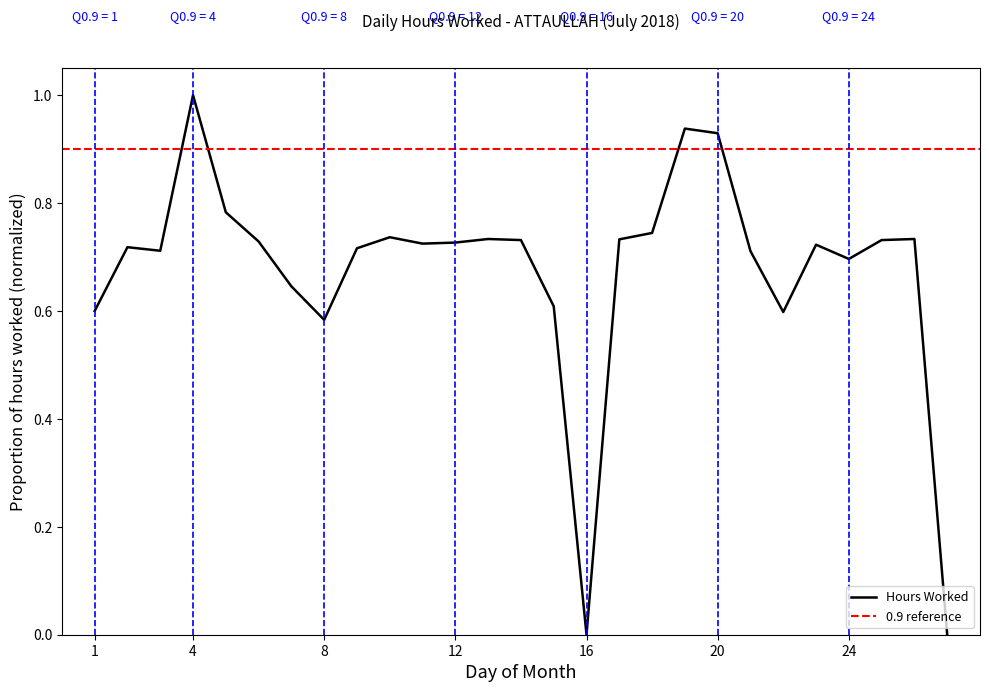

What is the highest value of the Hours Worked series?

1.0